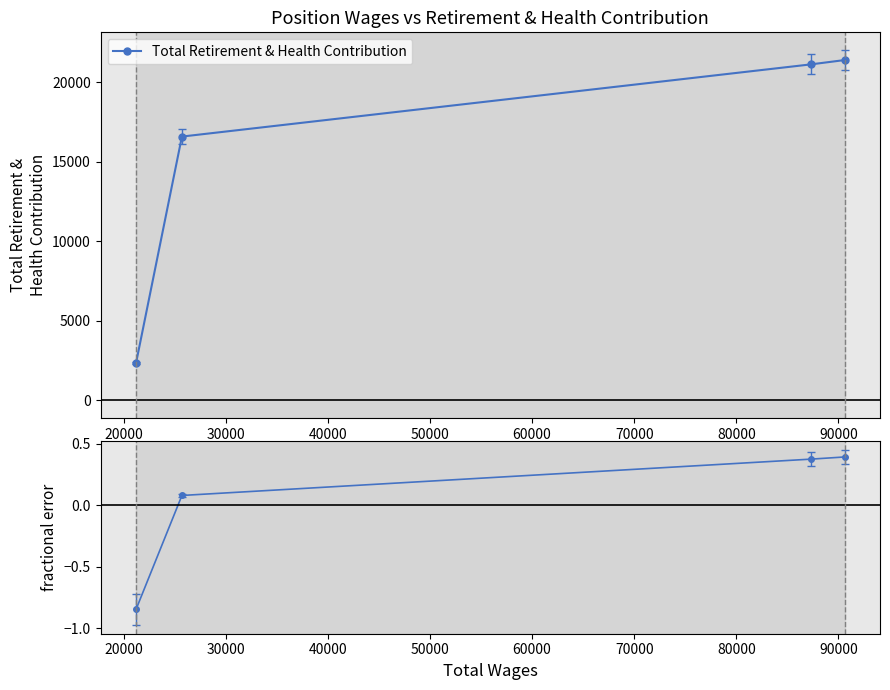

Which series has the widest spread of values?

Total Retirement & Health Contribution